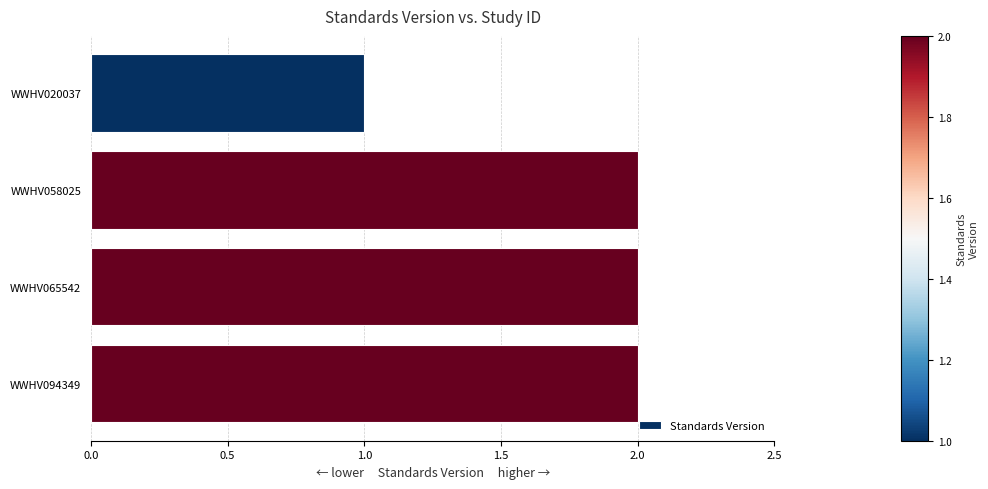

Approximately how many times larger is the value at WWHV065542 compared to WWHV058025?

1.0